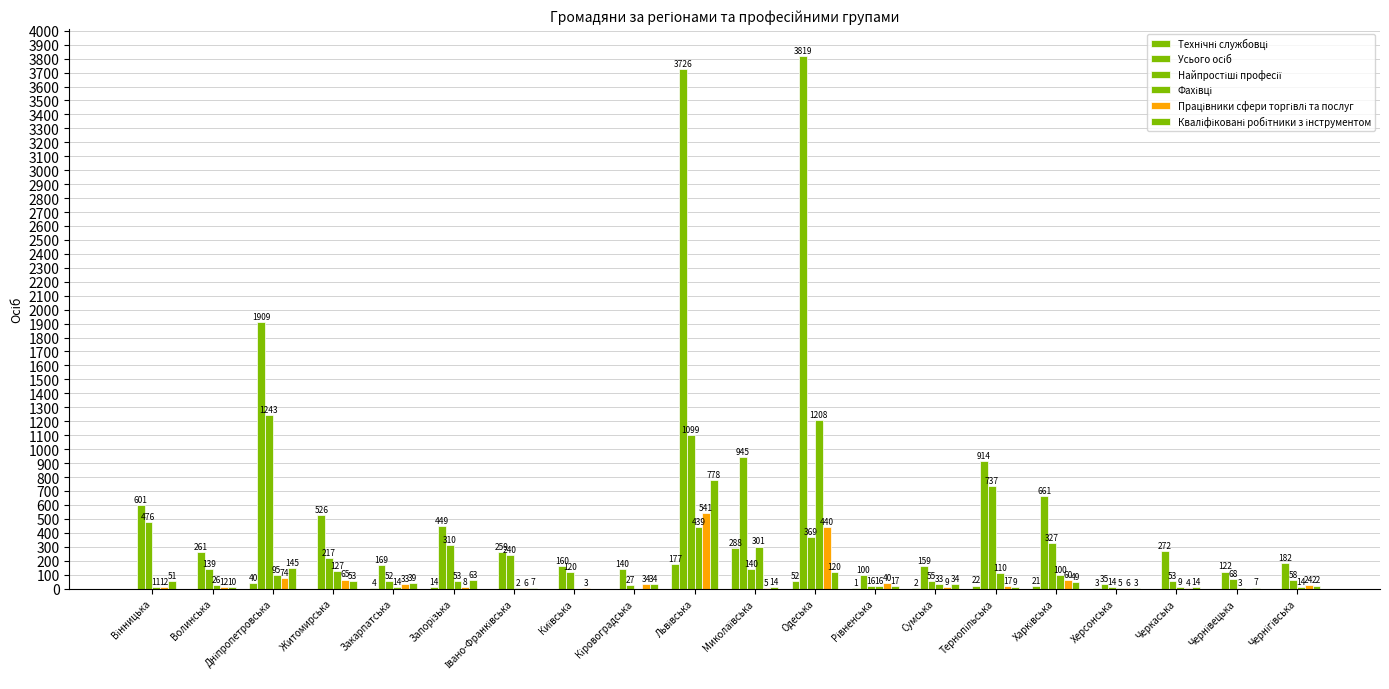

At Харківська, list the series in order from largest to smallest.

Усього осіб, Найпростіші професії, Фахівці, Працівники сфери торгівлі та послуг, Кваліфіковані робітники з інструментом, Технічні службовці